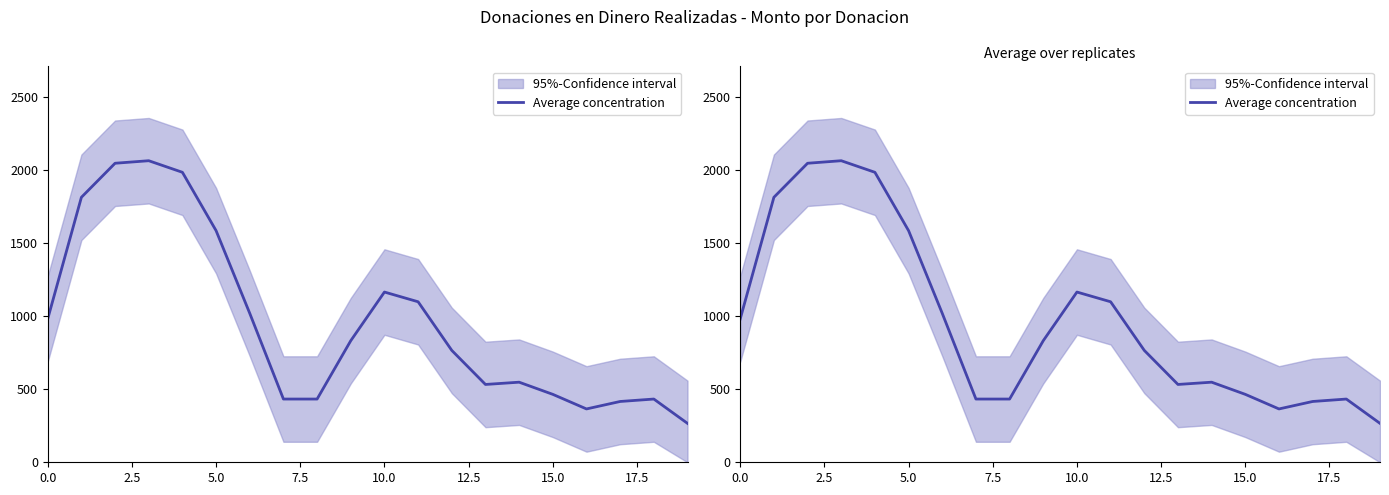

What is the difference between the maximum and minimum values?

1800.0